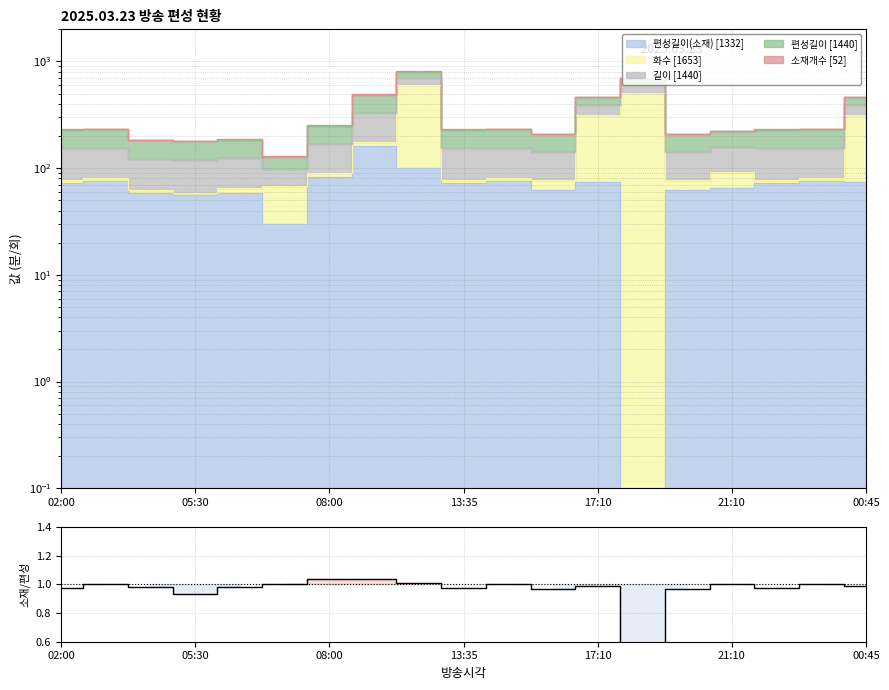

True or false: the data shows 1.4 at 02:00.

False